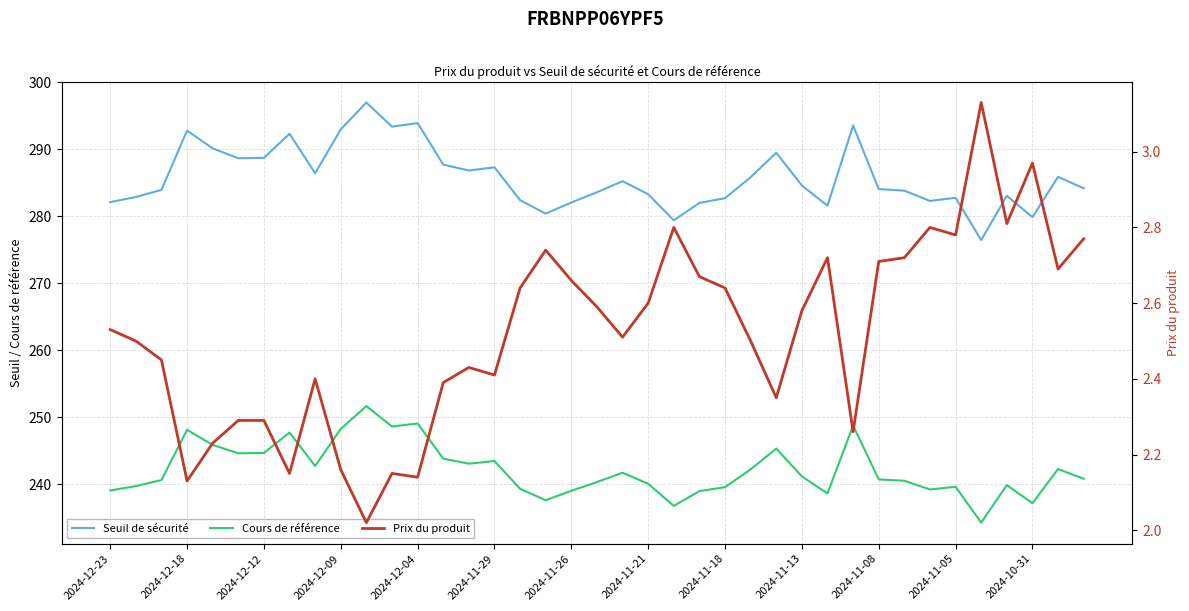

Is this an area chart (filled region under the line)?

No